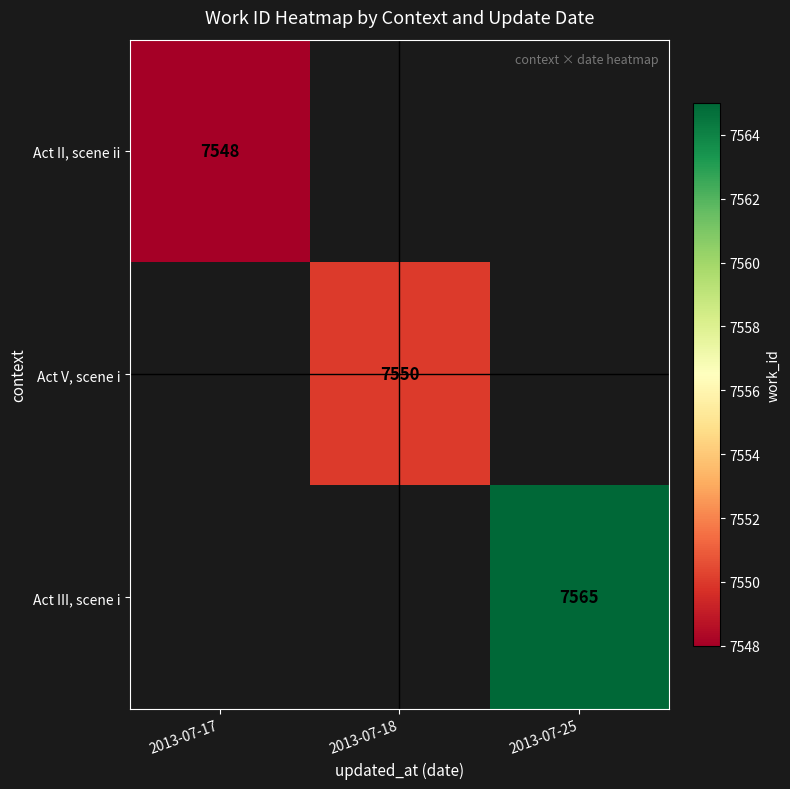

Rank the series by their maximum value, from lowest to highest.

Act II, scene ii, Act V, scene i, Act III, scene i